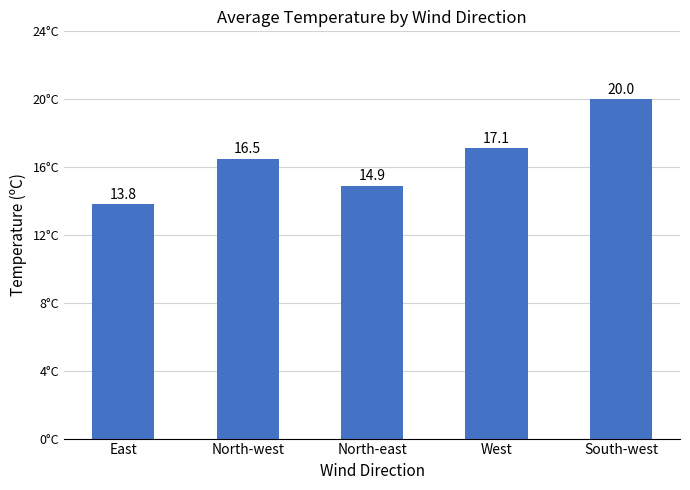

How many data points are above 16?

3